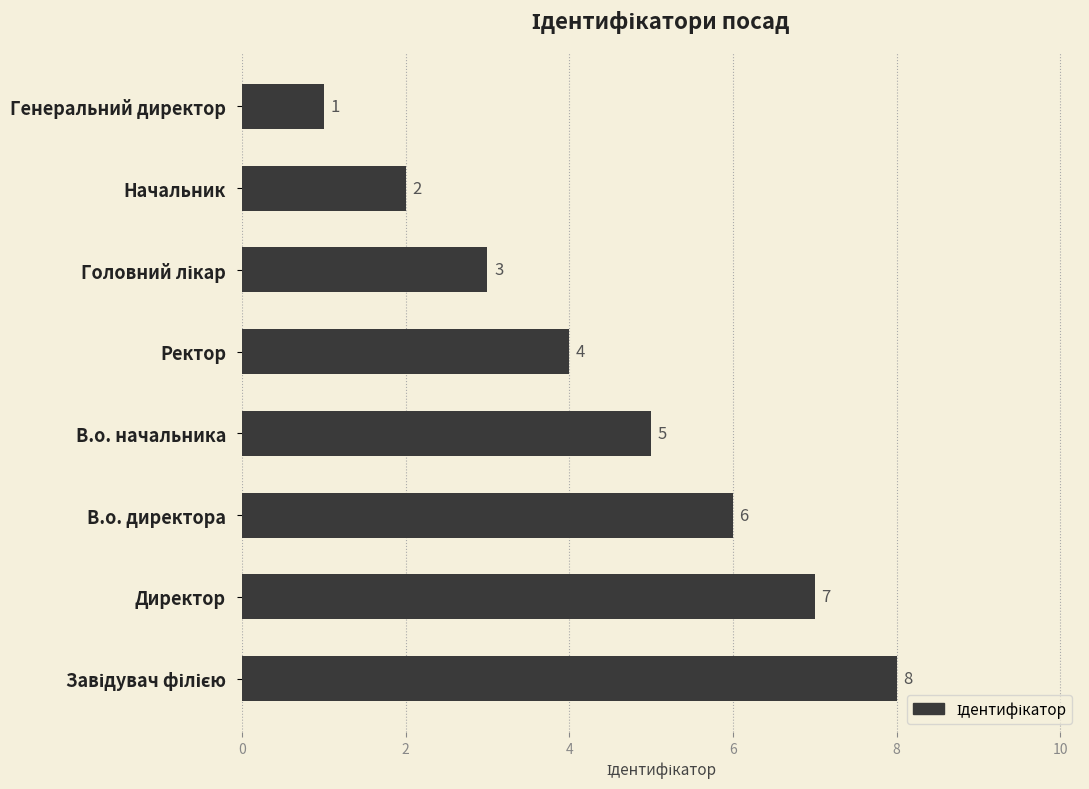

Are the bars grouped side by side (vs. stacked)?

No